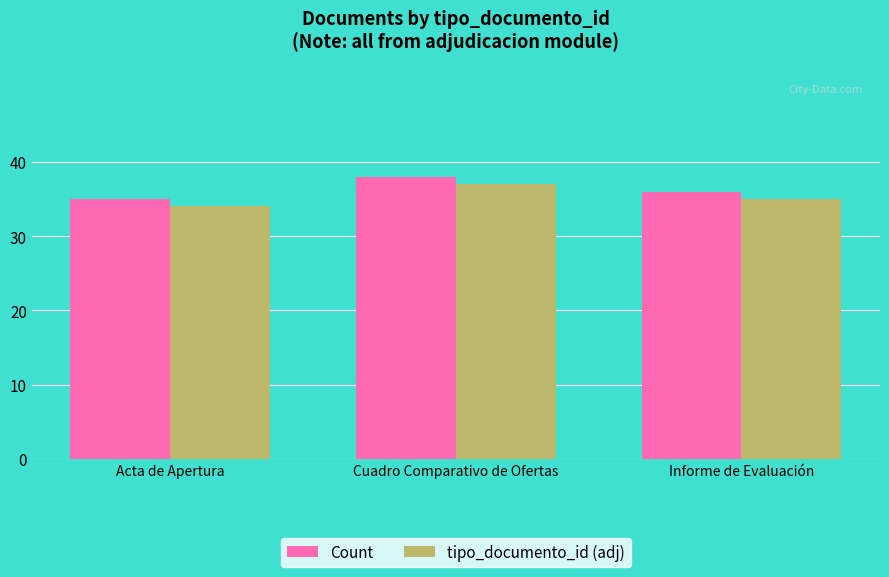

What is the sum of the Count values at Acta de Apertura and Cuadro Comparativo de Ofertas?

73